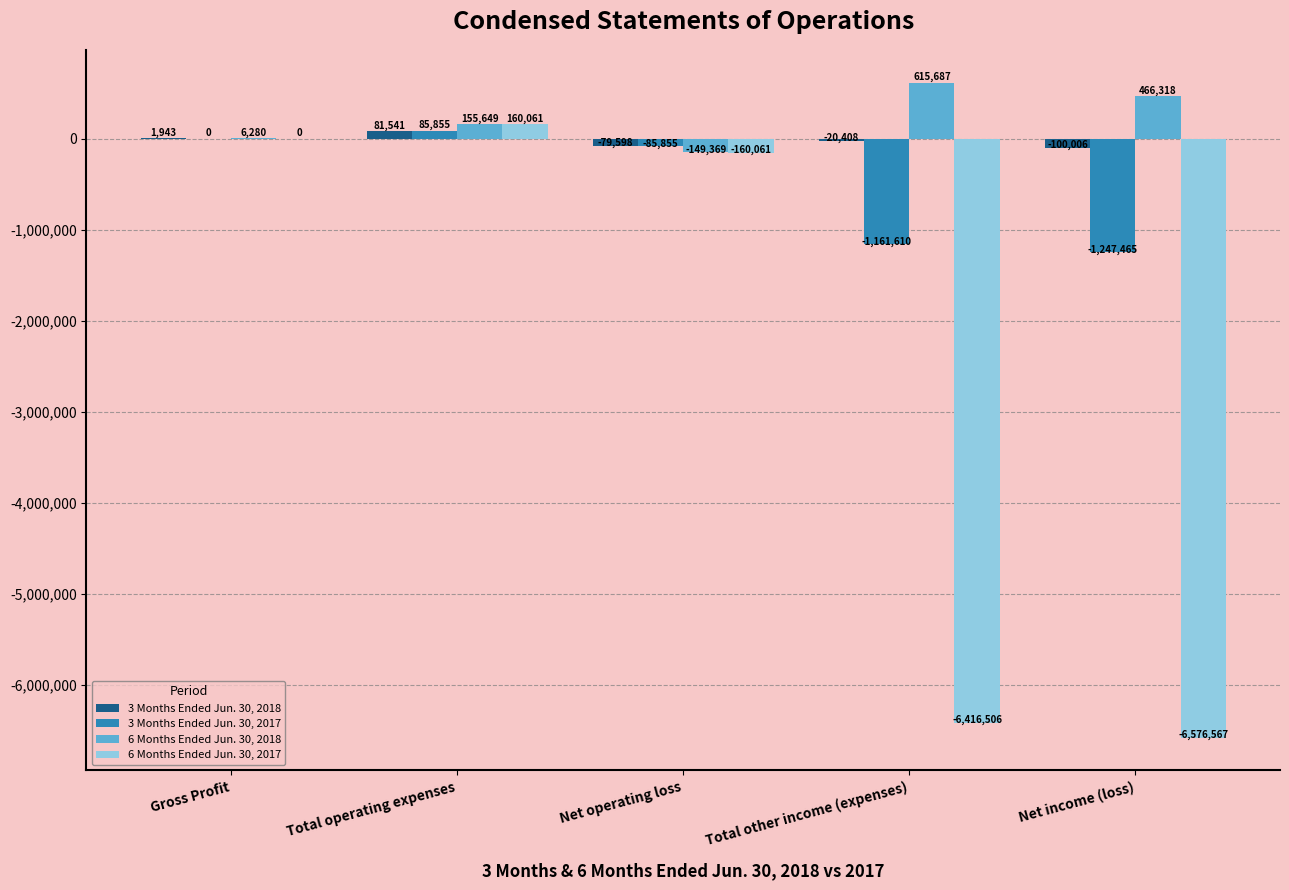

What is the difference between the 3 Months Ended Jun. 30, 2017 values at Net operating loss and Total other income (expenses)?

1075755